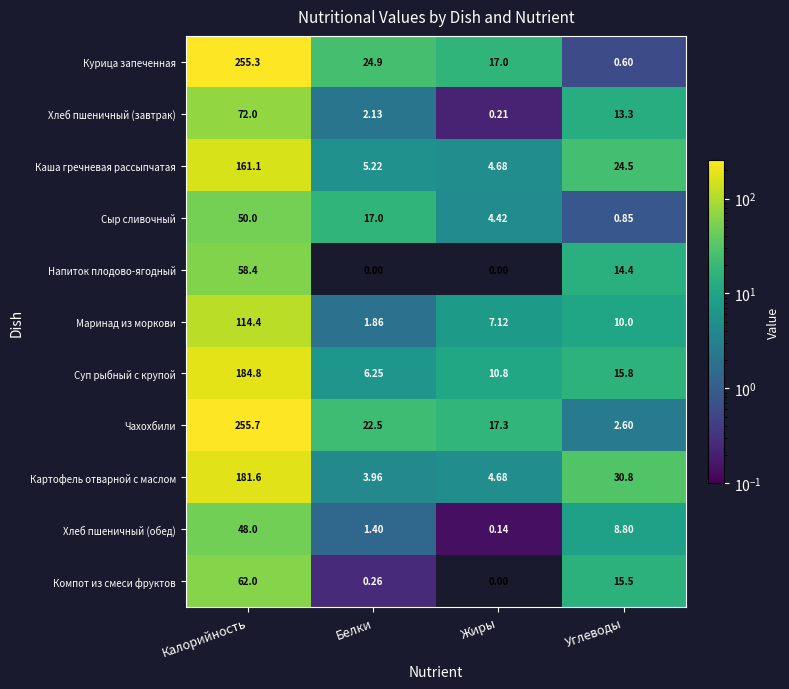

At which label does Напиток плодово-ягодный reach its peak?

Калорийность